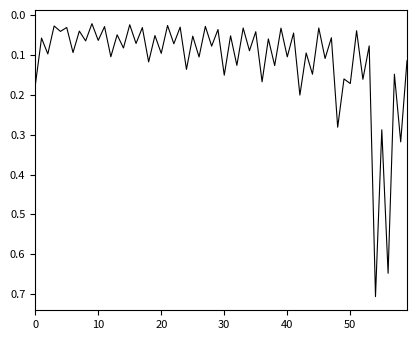

What is the difference between the maximum and minimum values?

0.7